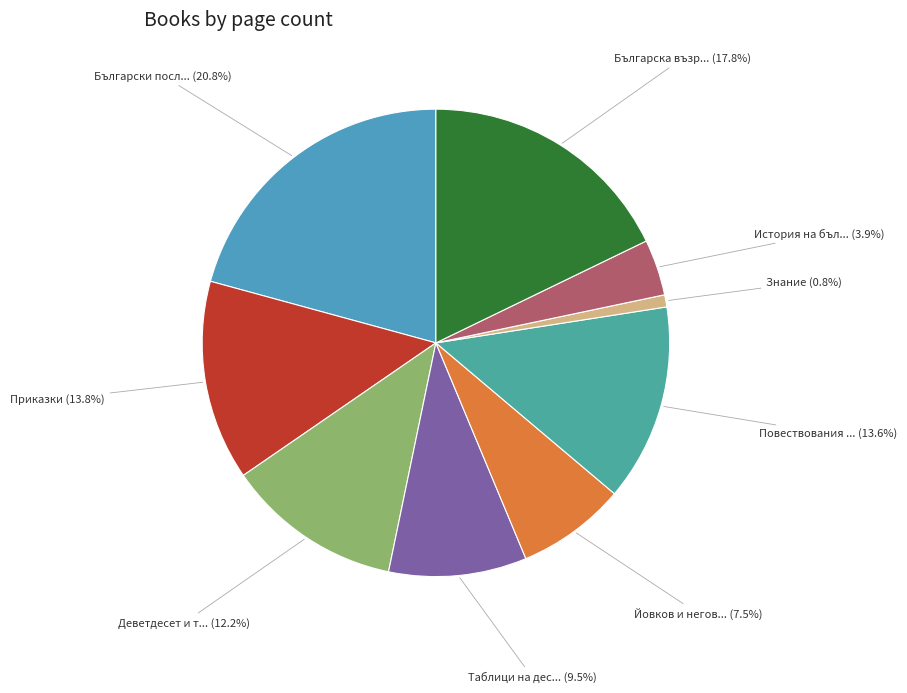

How many segments does this pie chart have?

9